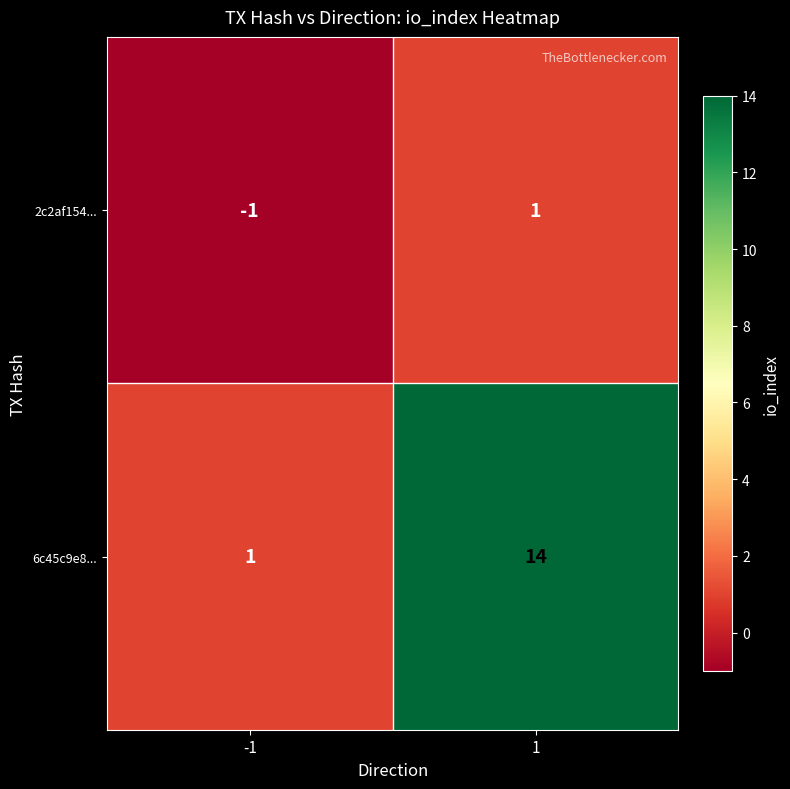

Which series has the largest total across all categories?

6c45c9e8...